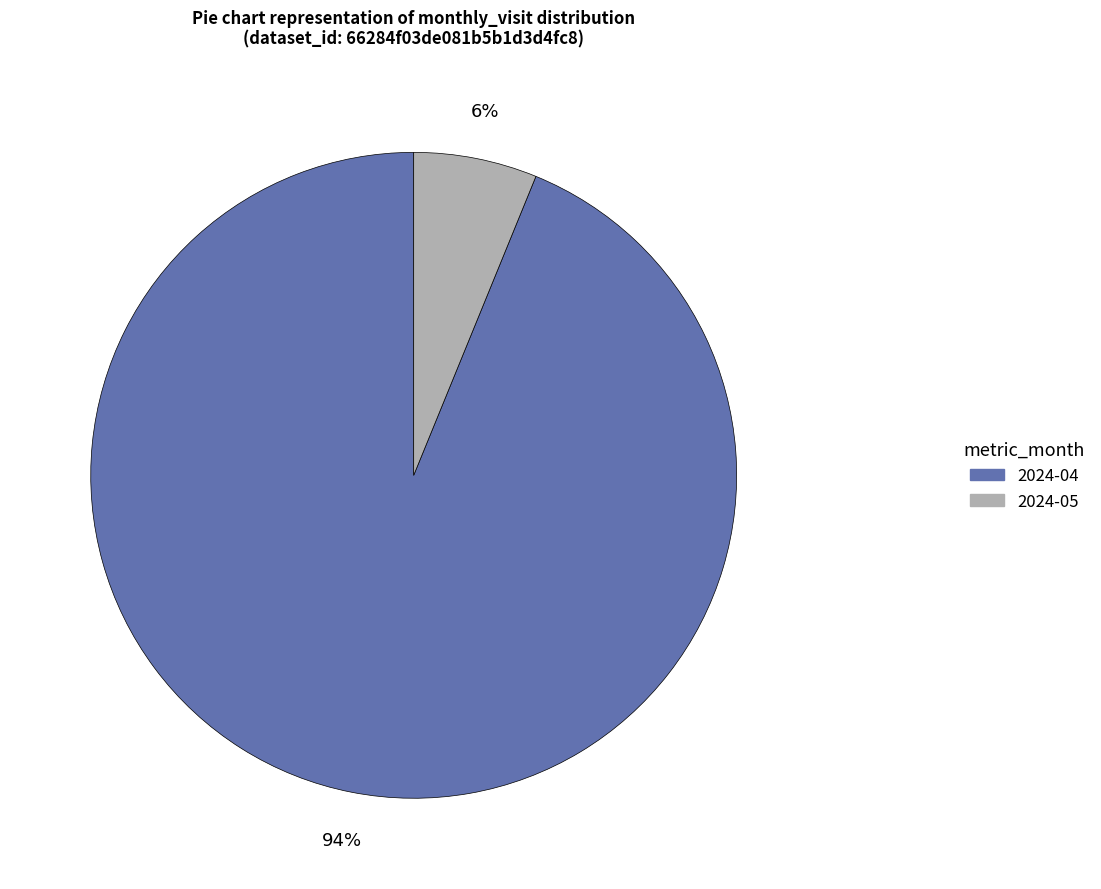

To the nearest percent, what is the difference between the largest and smallest slice percentages?

88%